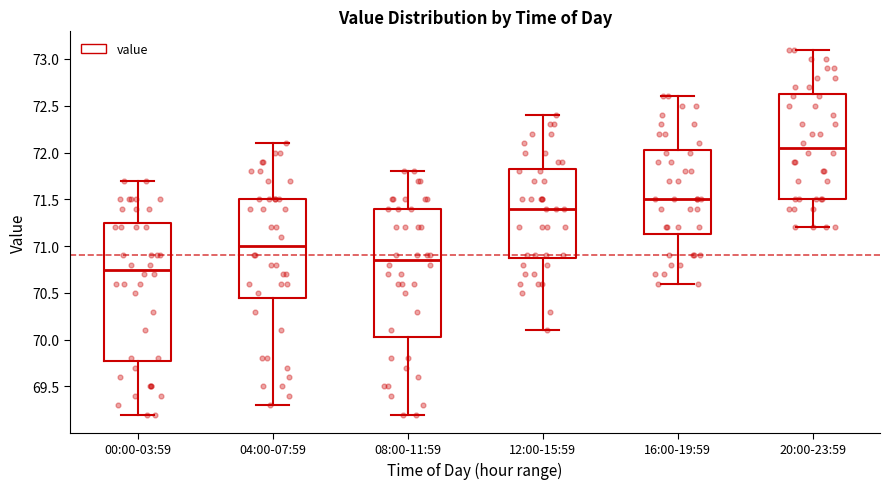

Reading left to right, read every box against the y-axis: the position of its median line, the range the box covers, and the ends of its whiskers. The values are not printed on the chart, so give them approximately, as read against the axis.

00:00-03:59: median 70.75, box 69.80 to 71.25, whiskers 69.20 to 71.70
04:00-07:59: median 71.00, box 70.45 to 71.50, whiskers 69.30 to 72.10
08:00-11:59: median 70.85, box 70.05 to 71.40, whiskers 69.20 to 71.80
12:00-15:59: median 71.40, box 70.90 to 71.85, whiskers 70.10 to 72.40
16:00-19:59: median 71.50, box 71.15 to 72.05, whiskers 70.60 to 72.60
20:00-23:59: median 72.05, box 71.50 to 72.65, whiskers 71.20 to 73.10